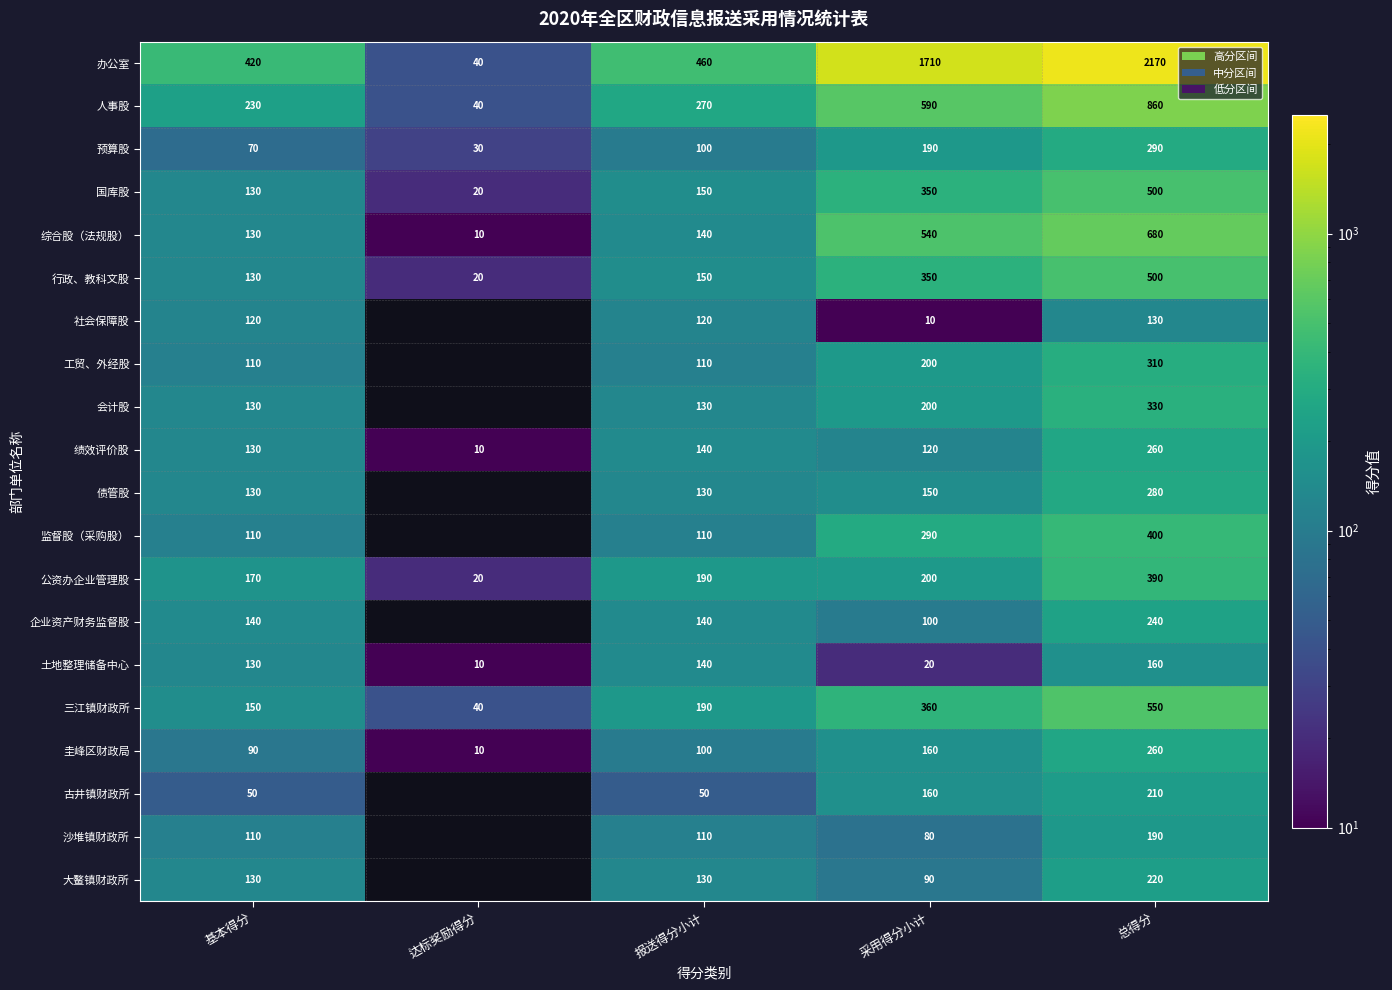

Read the 预算股 value at 总得分.

290